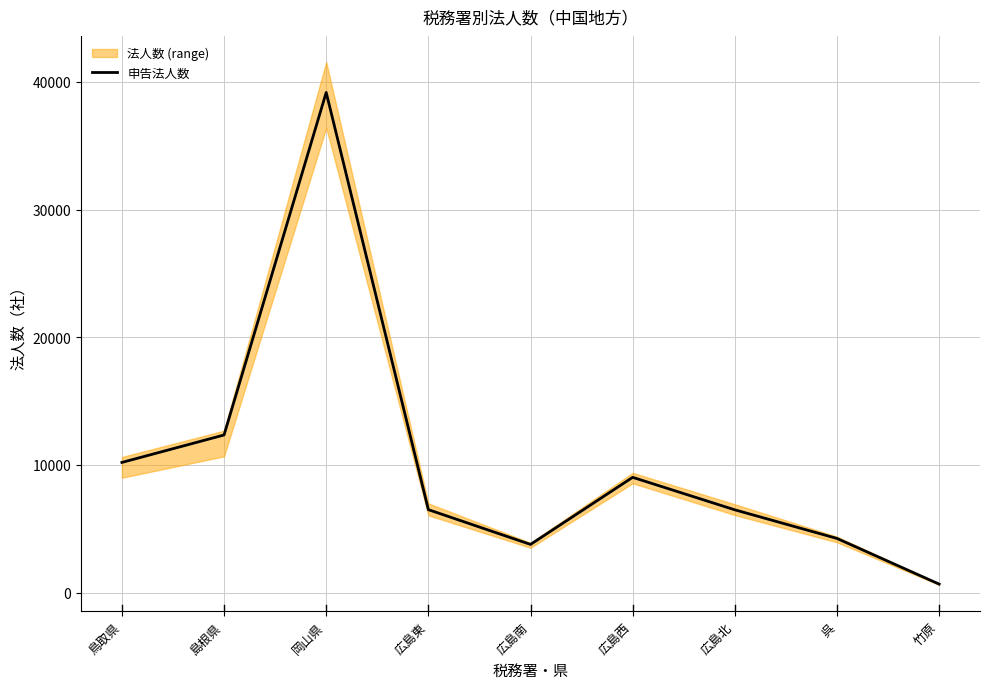

What is the greatest value displayed?

39177